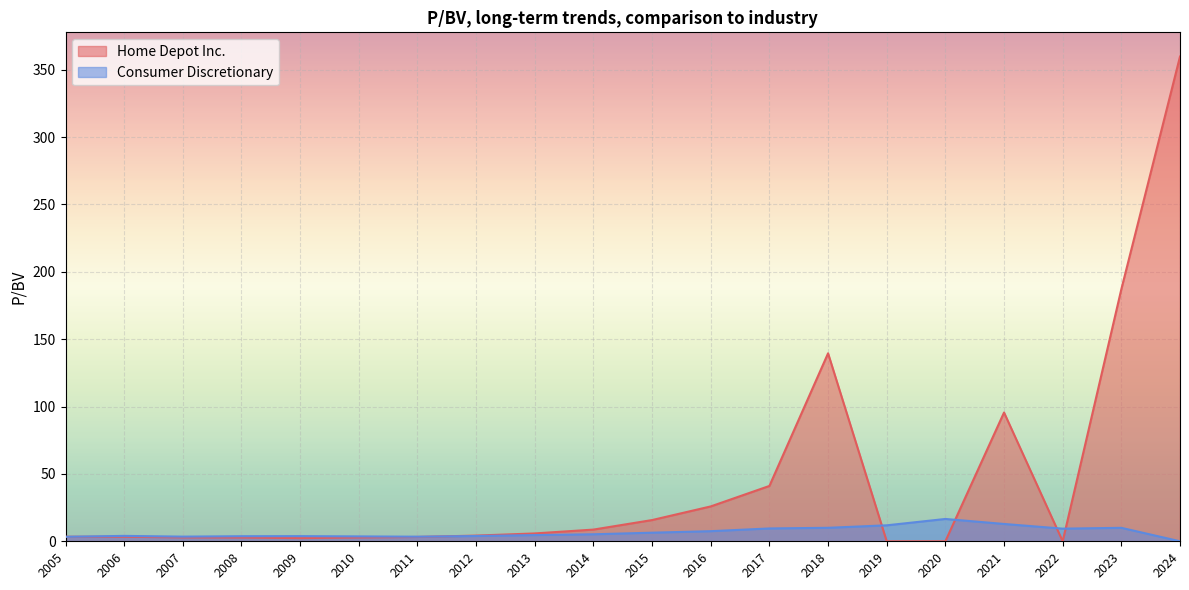

The Consumer Discretionary series shows 10.0 at 2018. True or false?

True